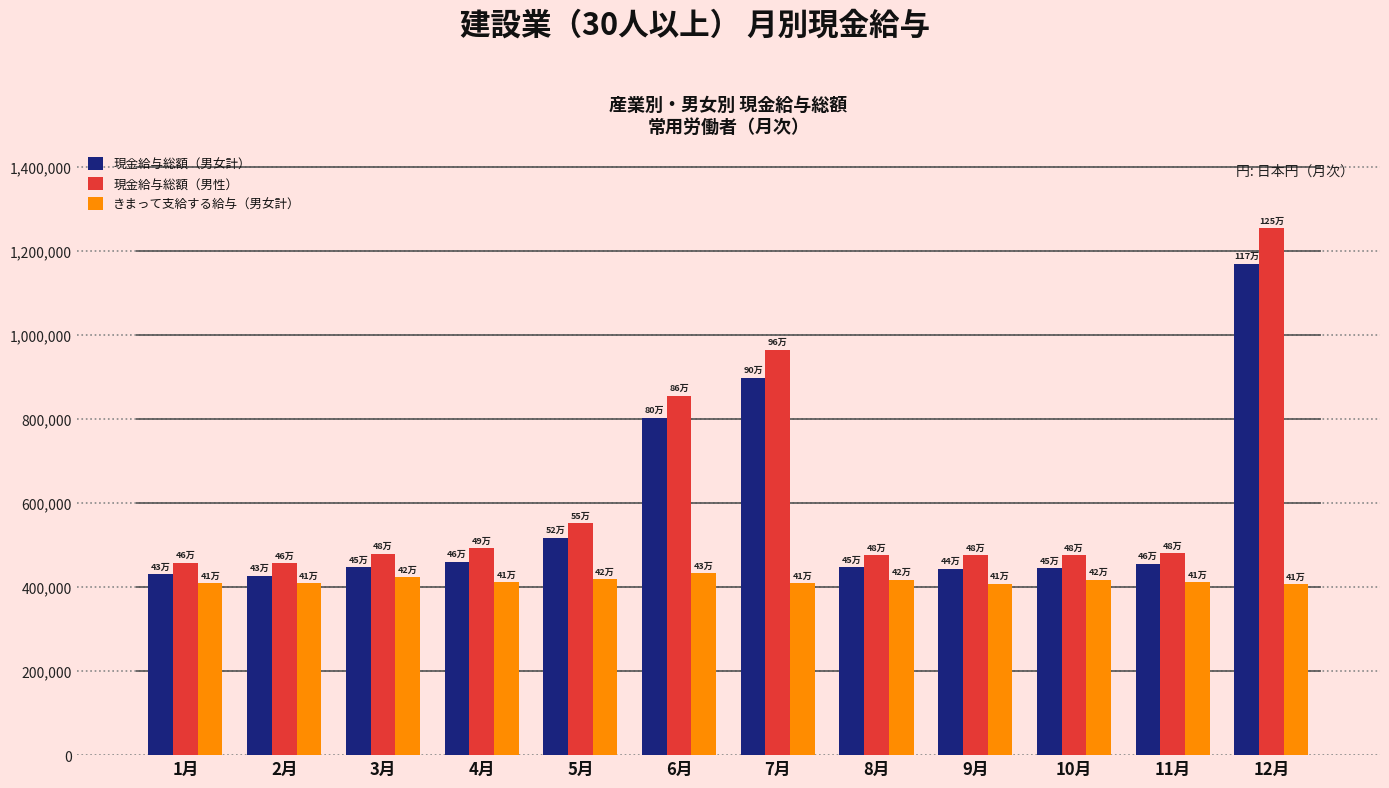

What is the highest value of the 現金給与総額（男性） series?

1254074